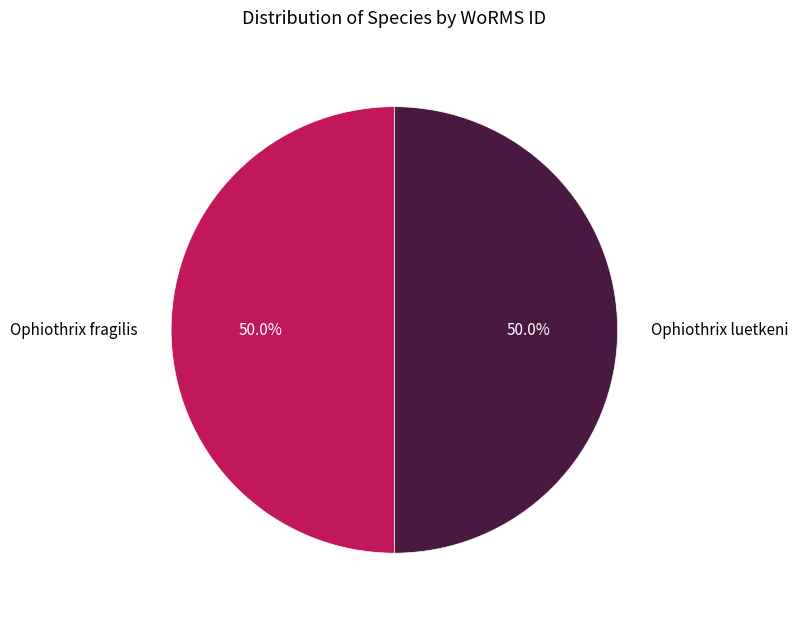

Is the sum of Ophiothrix luetkeni and Ophiothrix fragilis greater than half?

Yes